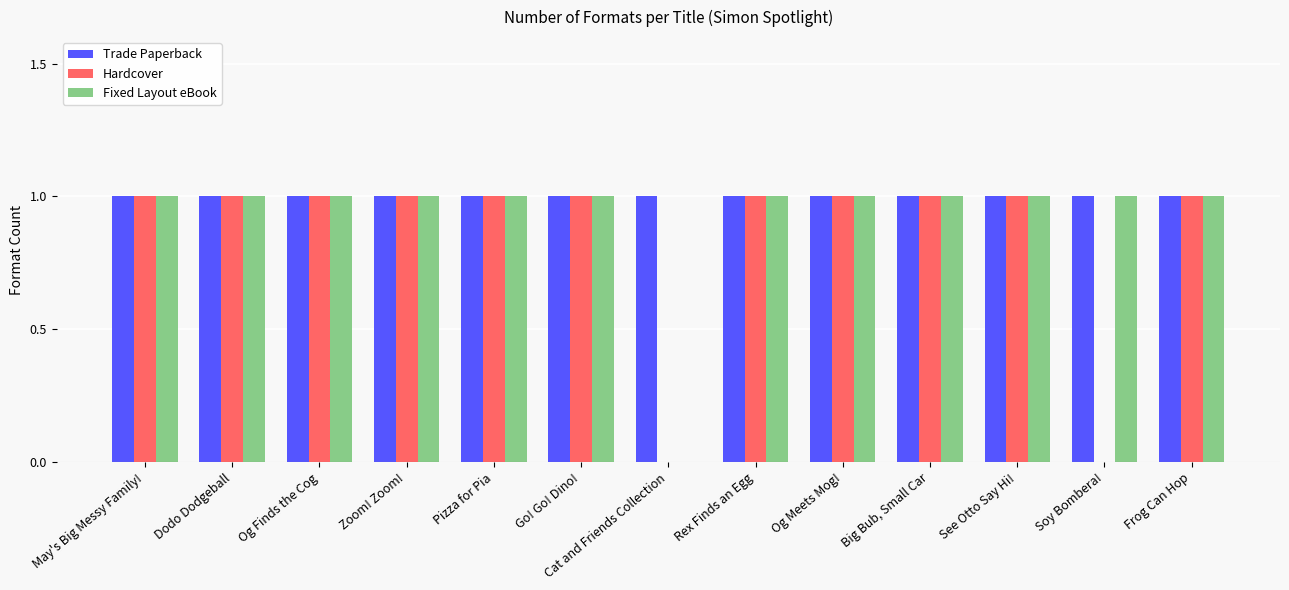

The value of Hardcover at Pizza for Pia is 1. True or false?

True